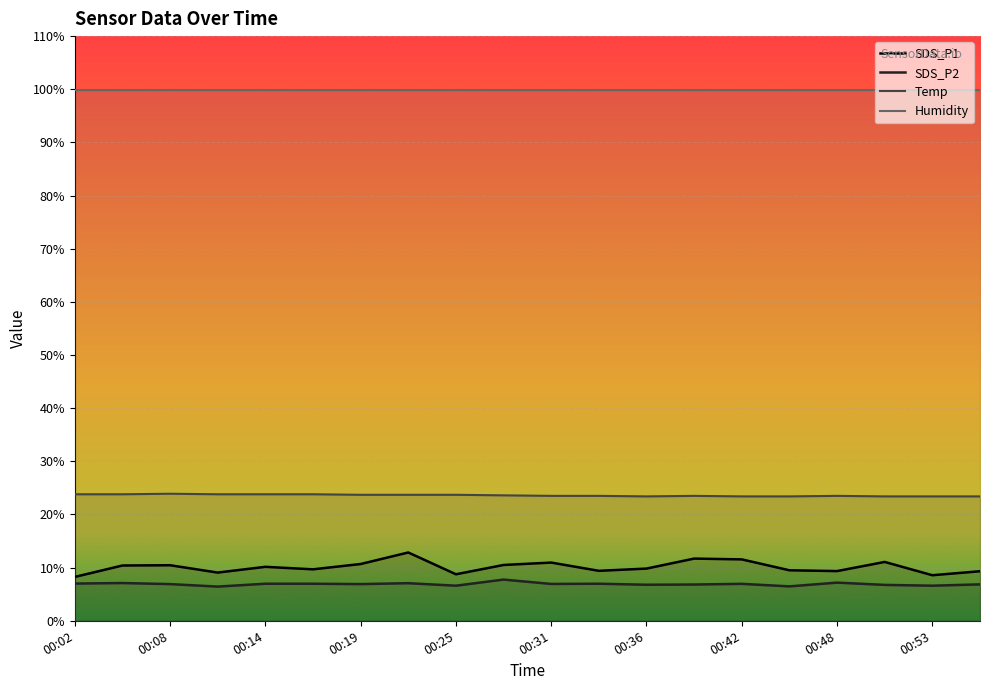

True or false: Temp and SDS_P2 cross at least once.

False